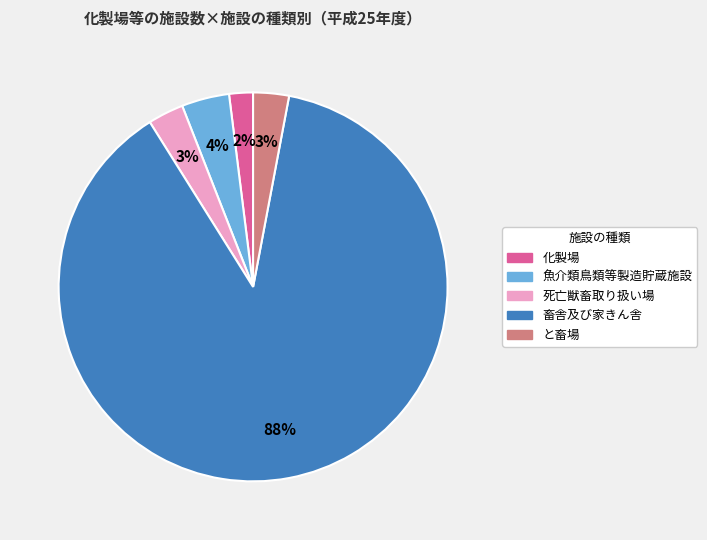

To the nearest percent, what is the combined percentage of と畜場 and 化製場?

5%